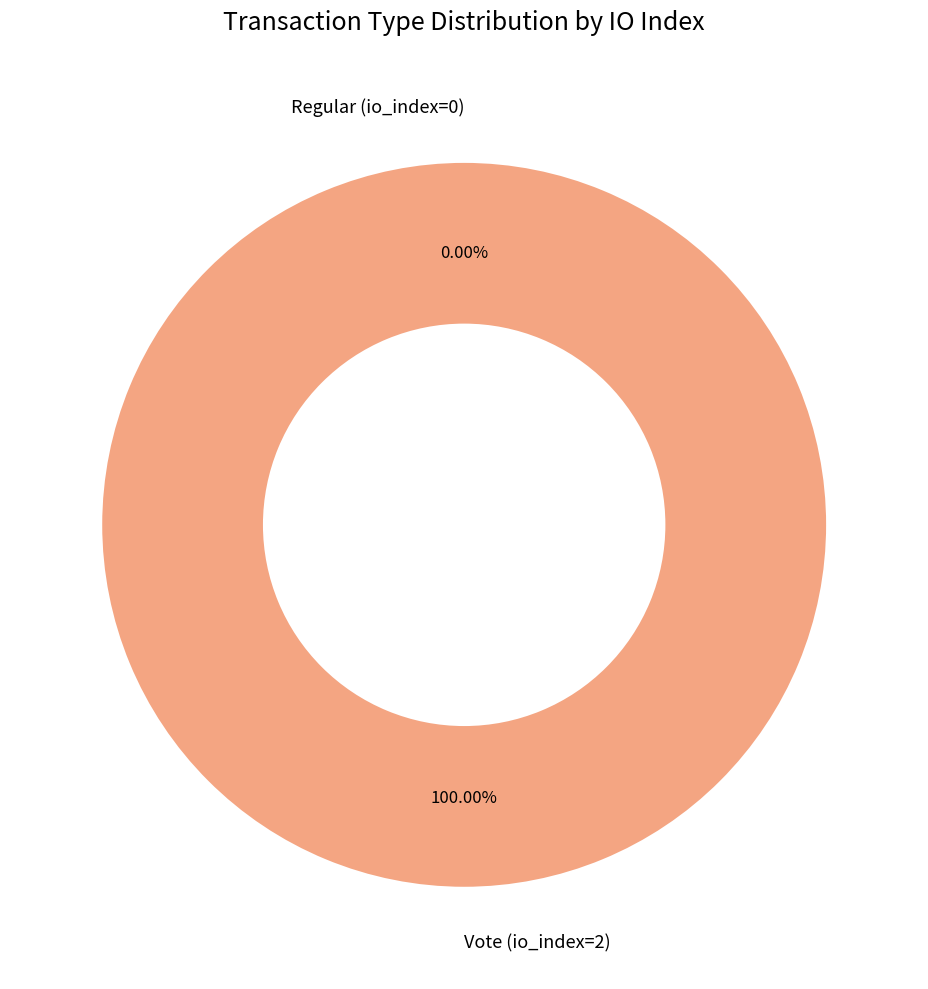

What is the largest slice in the pie chart?

Vote (io_index=2)